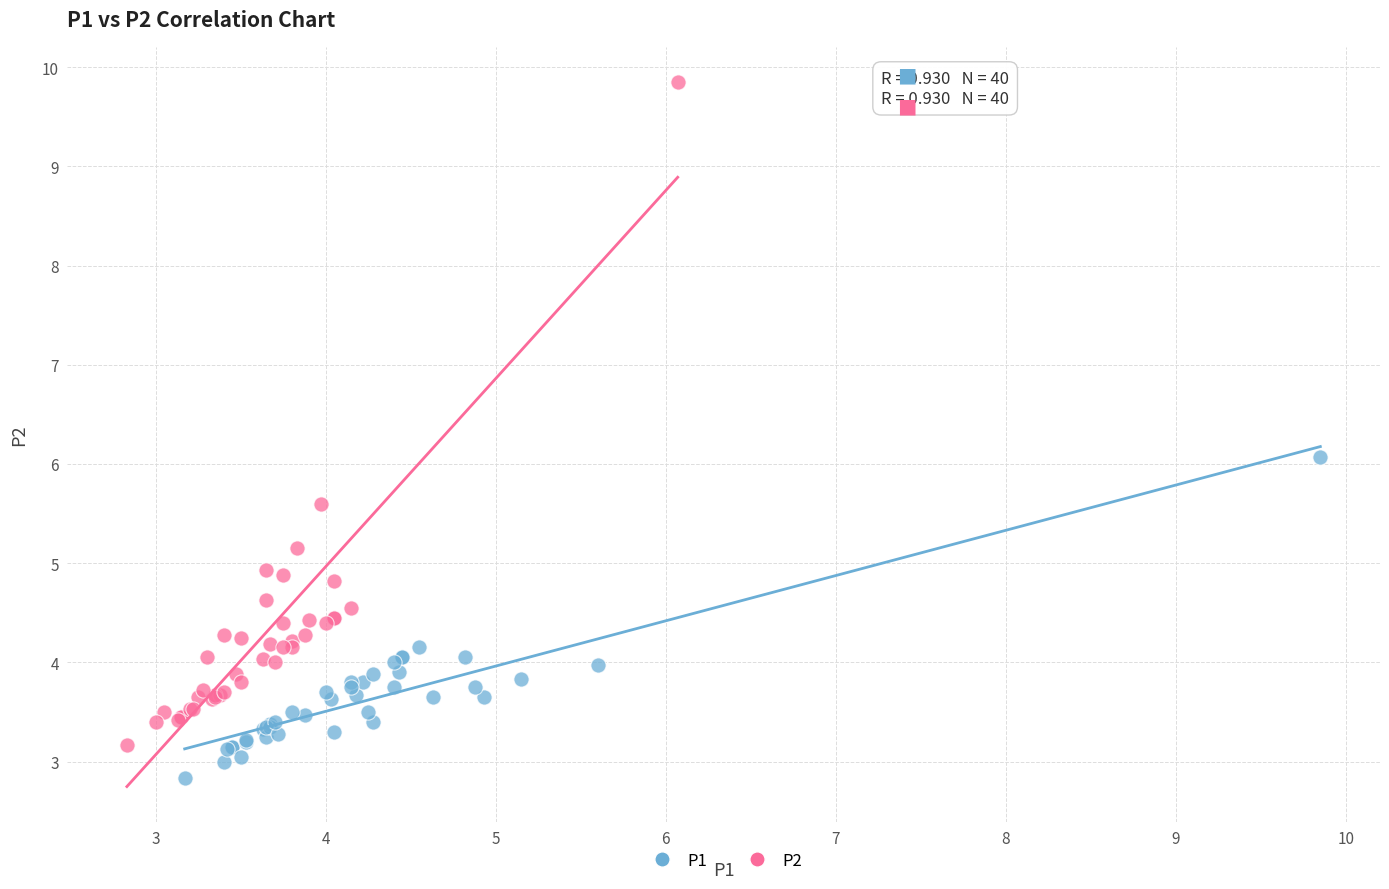

Which series reaches the maximum Y coordinate?

P2